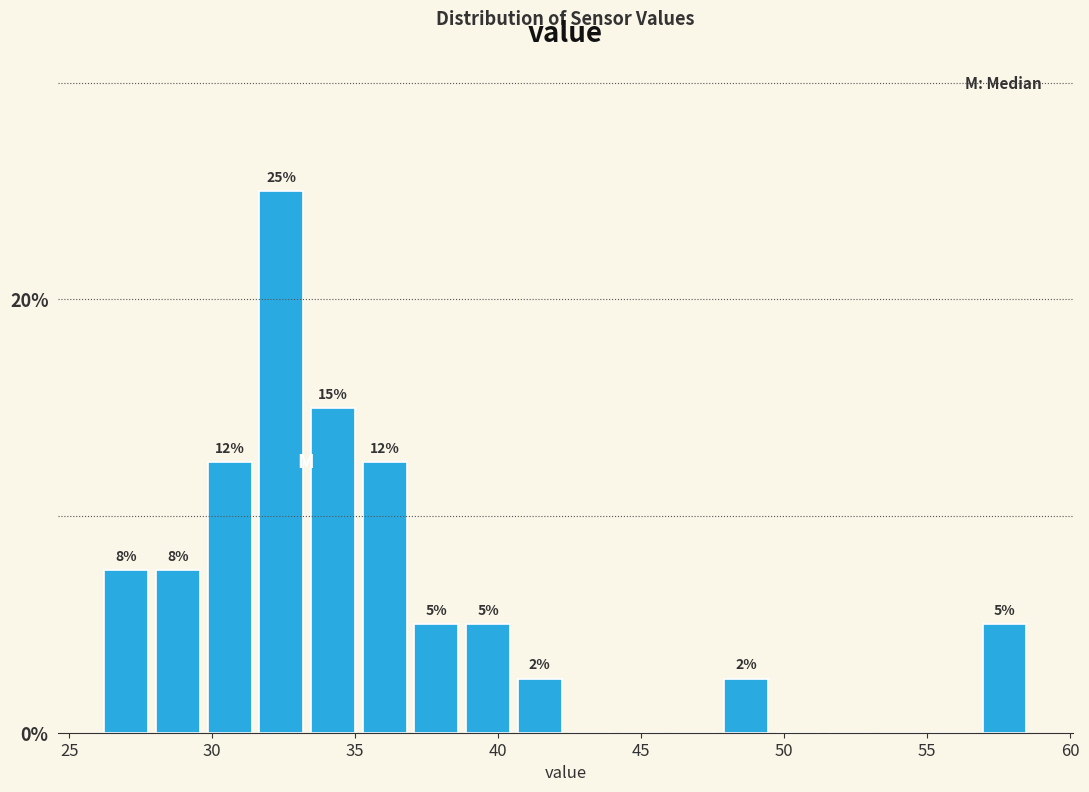

Read against the x-axis, roughly where is the centre of the tallest bar?

32.5